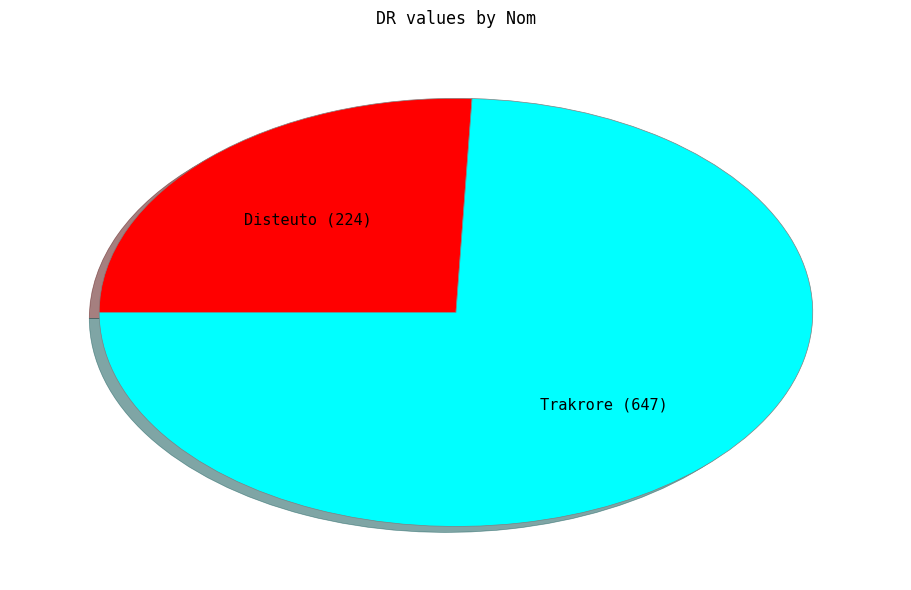

How many segments does this pie chart have?

2